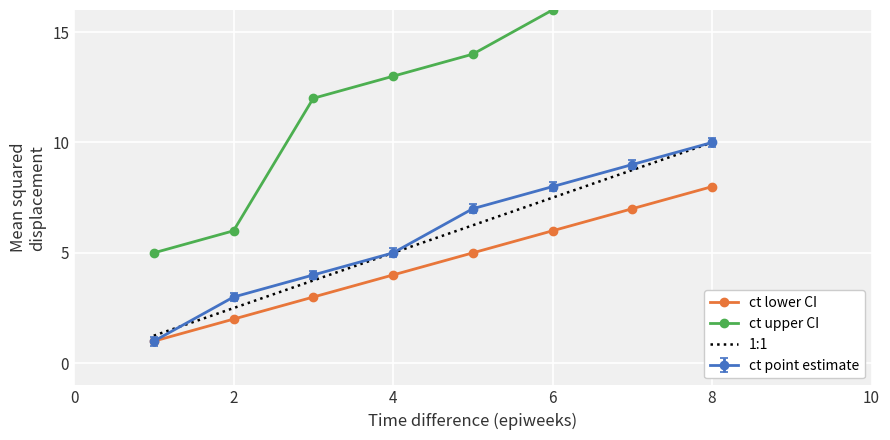

The ct point estimate series shows 13.1 at 8. True or false?

False